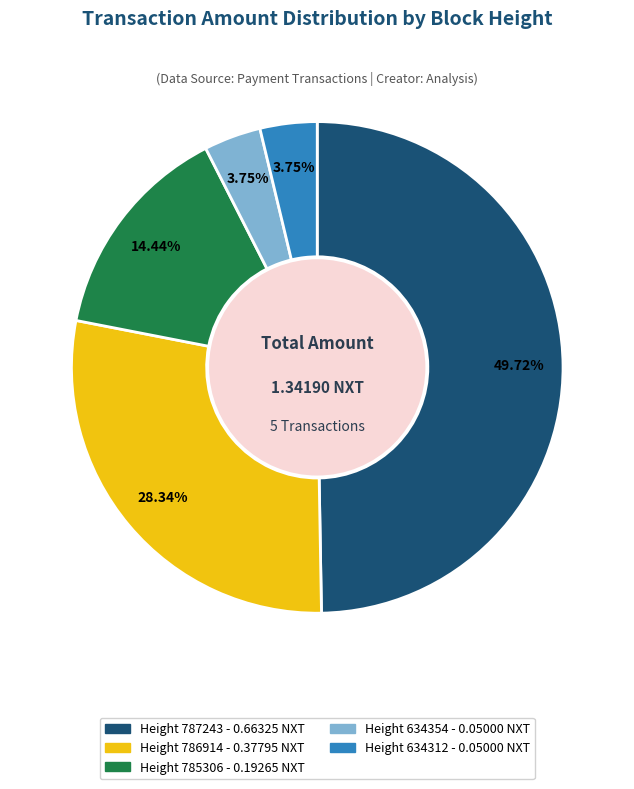

To the nearest percent, what is the difference between the Height 634312 and Height 786914 slice percentages?

25%